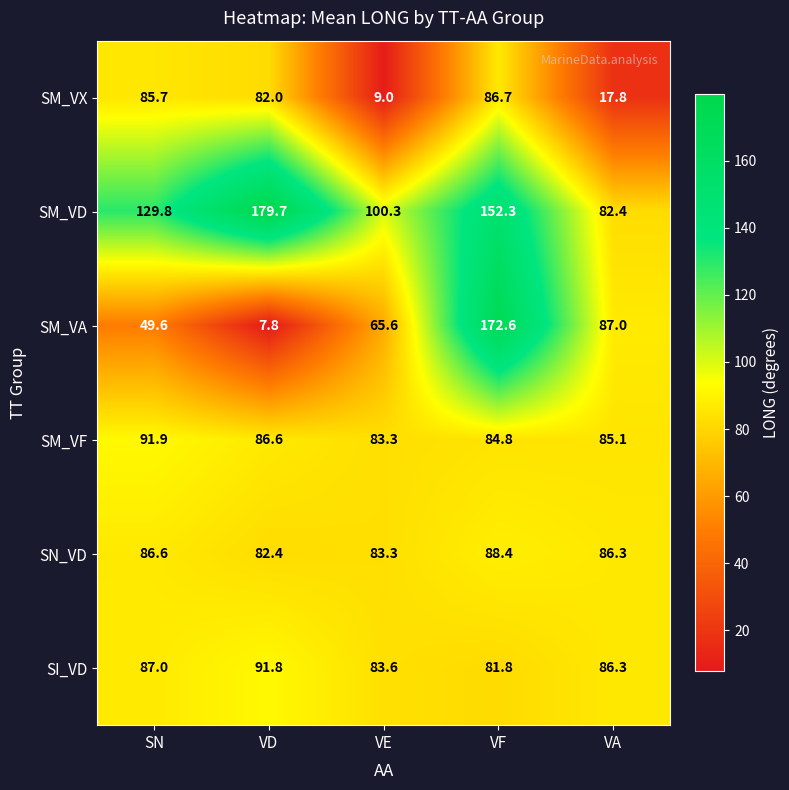

Which series changed the most between SN and VF?

SM_VA